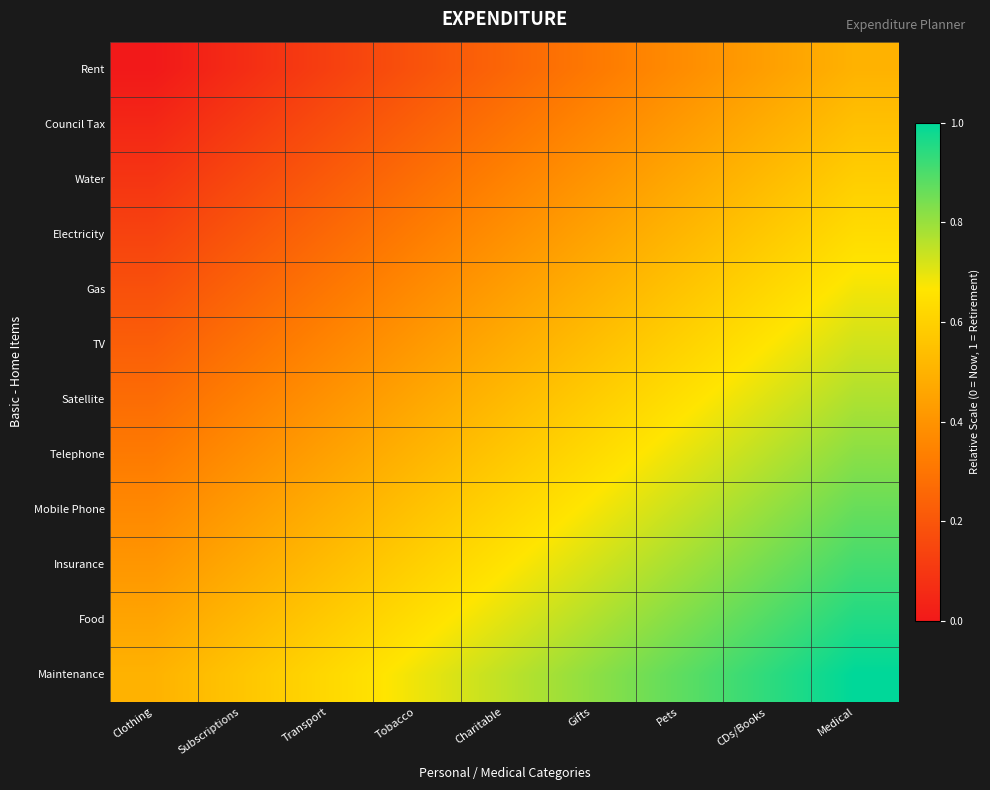

At which category is the sum across all series the highest?

Medical